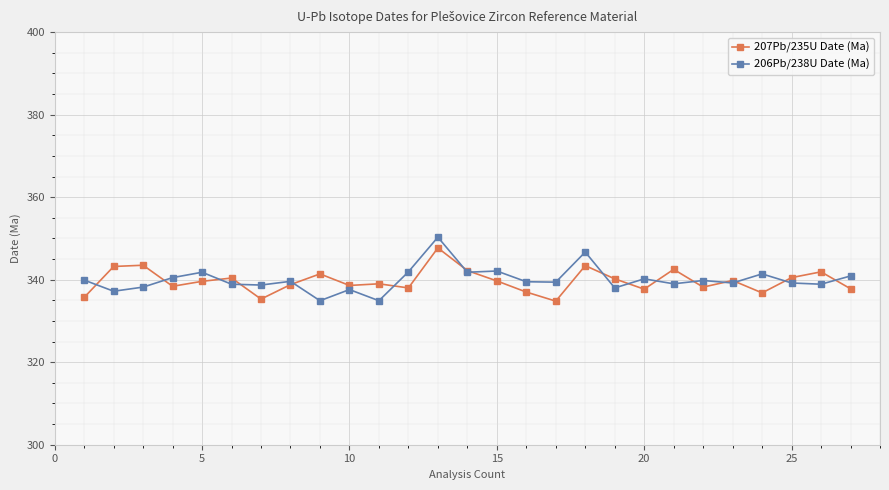

True or false: 206Pb/238U Date (Ma) and 207Pb/235U Date (Ma) cross at least once.

True